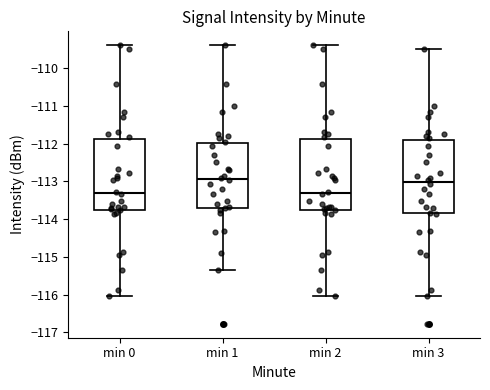

Where does the median line of the box for min 2 sit on the y-axis? The values are not printed on the chart, so give them approximately, as read against the axis.

-113.3